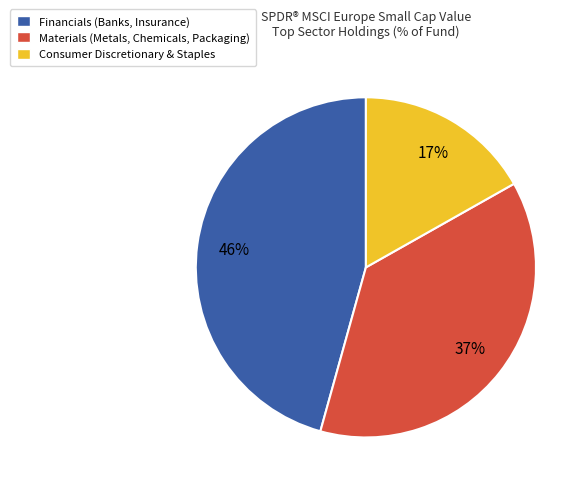

What percentage is the Consumer Discretionary & Staples slice, to the nearest percent?

17%